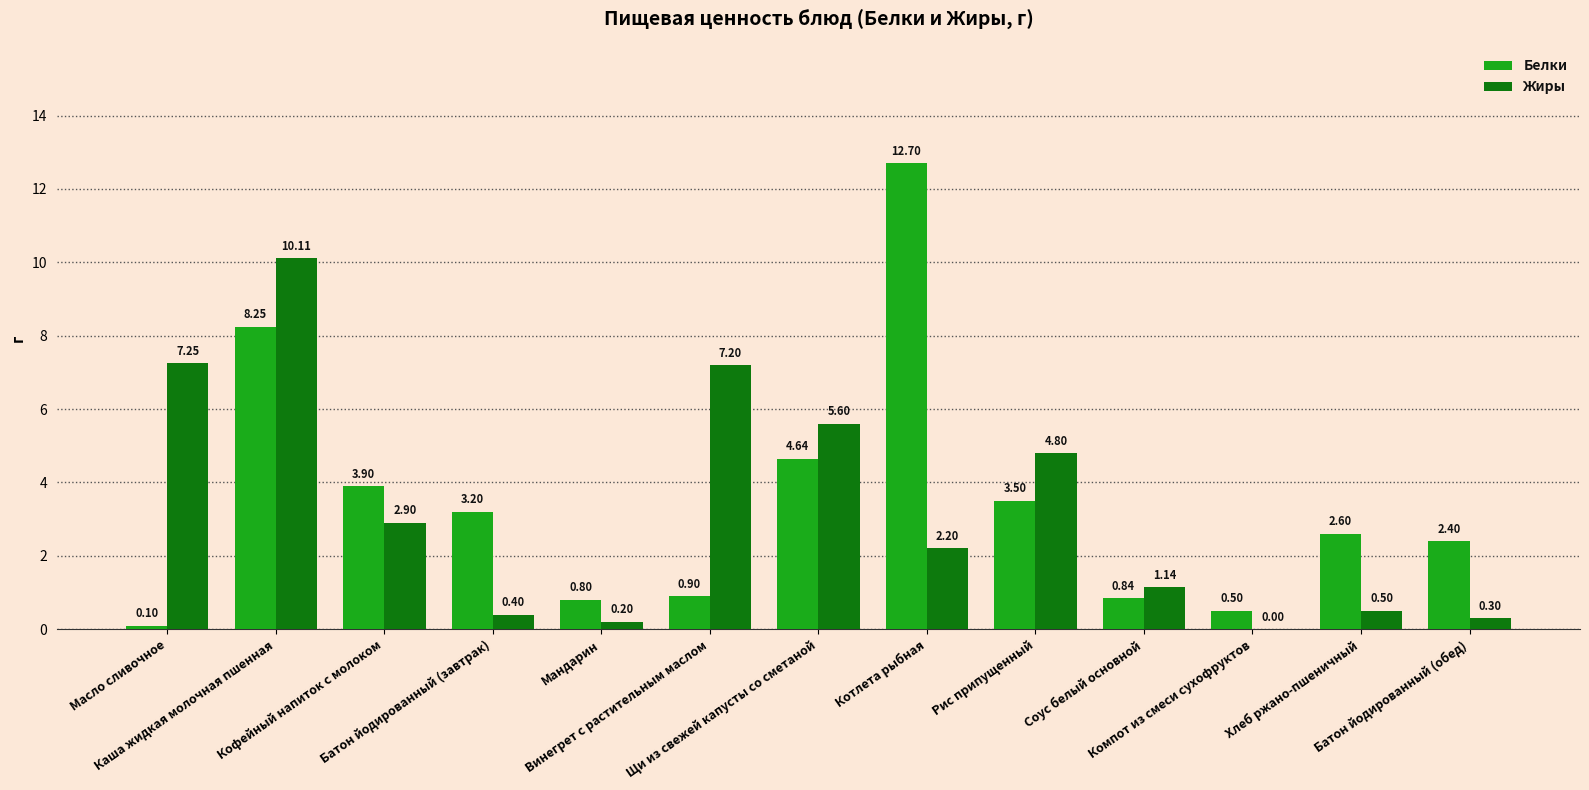

Which series has the largest total across all categories?

Белки